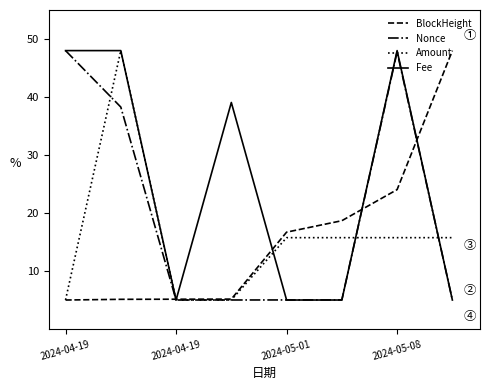

What is the maximum value for BlockHeight?

48.0